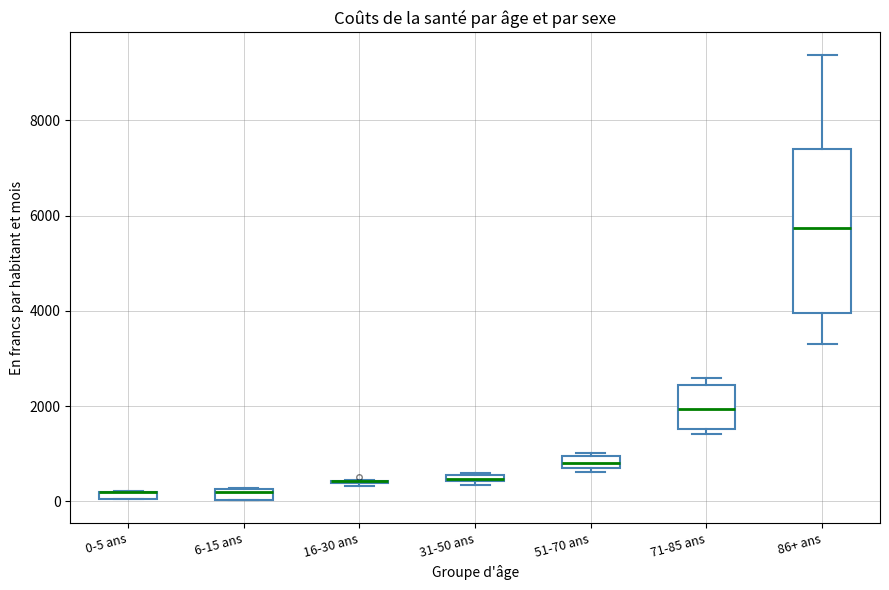

Comparing the boxes themselves (not the whiskers), which one is the tallest?

86+ ans